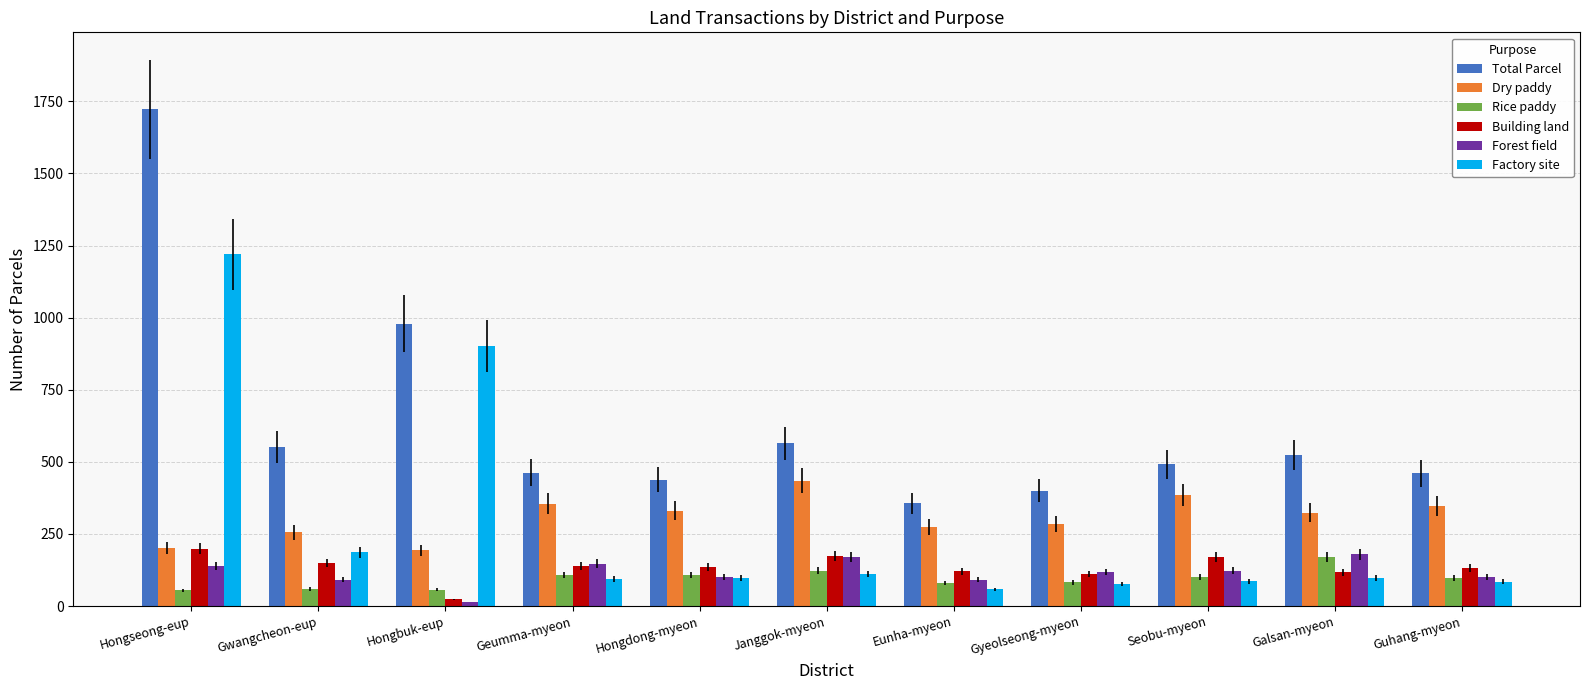

At which category is the sum across all series the highest?

Hongseong-eup